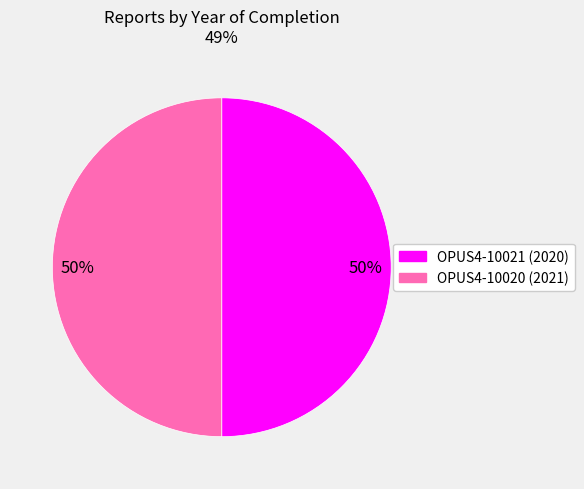

What is the ratio of the value at OPUS4-10020 to the value at OPUS4-10021?

1.0